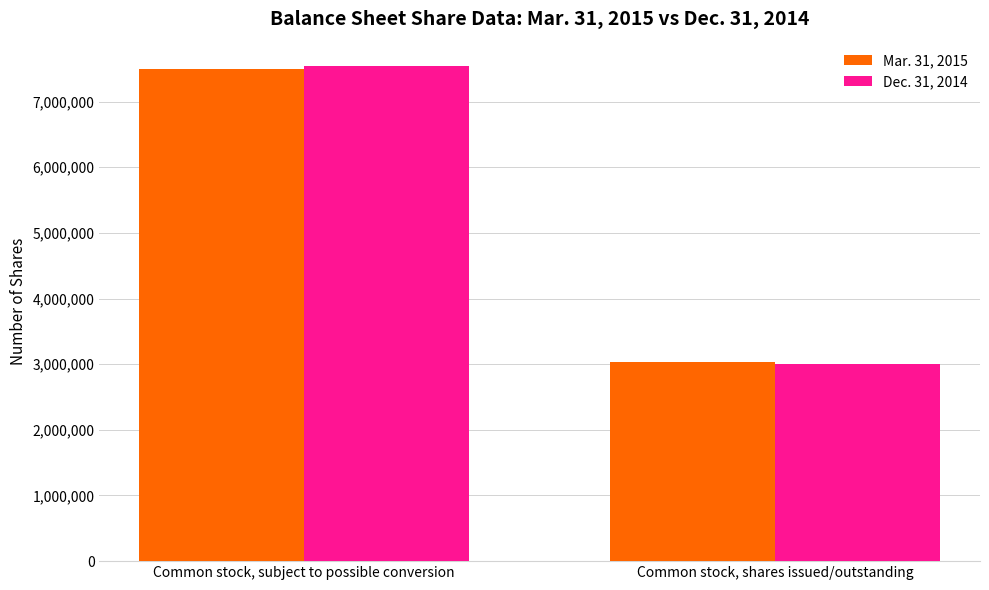

What is the sum of all Dec. 31, 2014 values?

10534625